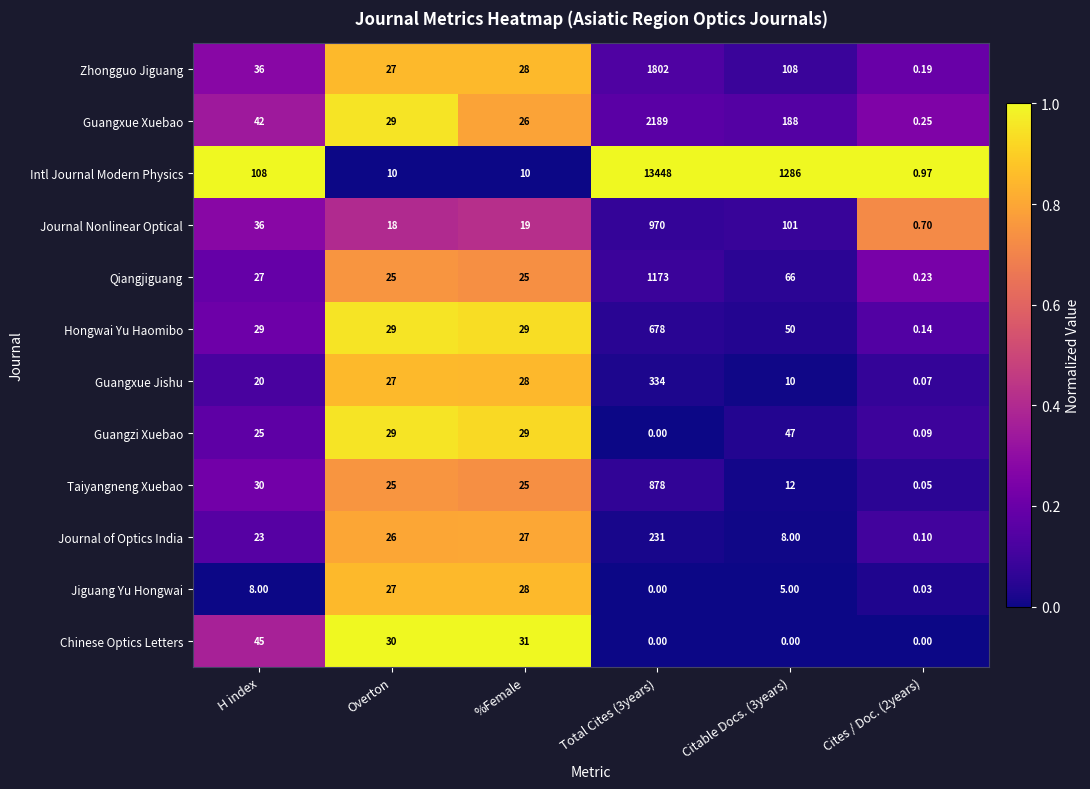

Which series has the largest total across all categories?

Intl Journal Modern Physics